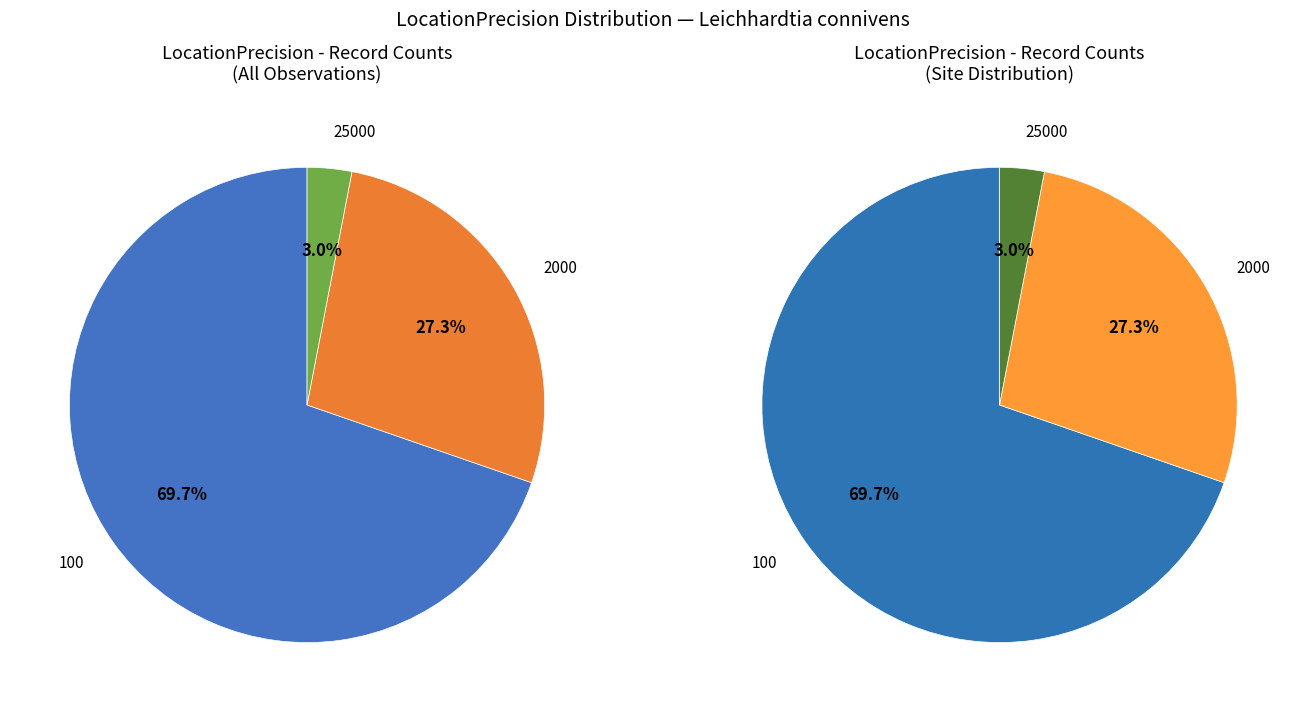

Do 2000 and 25000 together represent more than half of the pie?

No